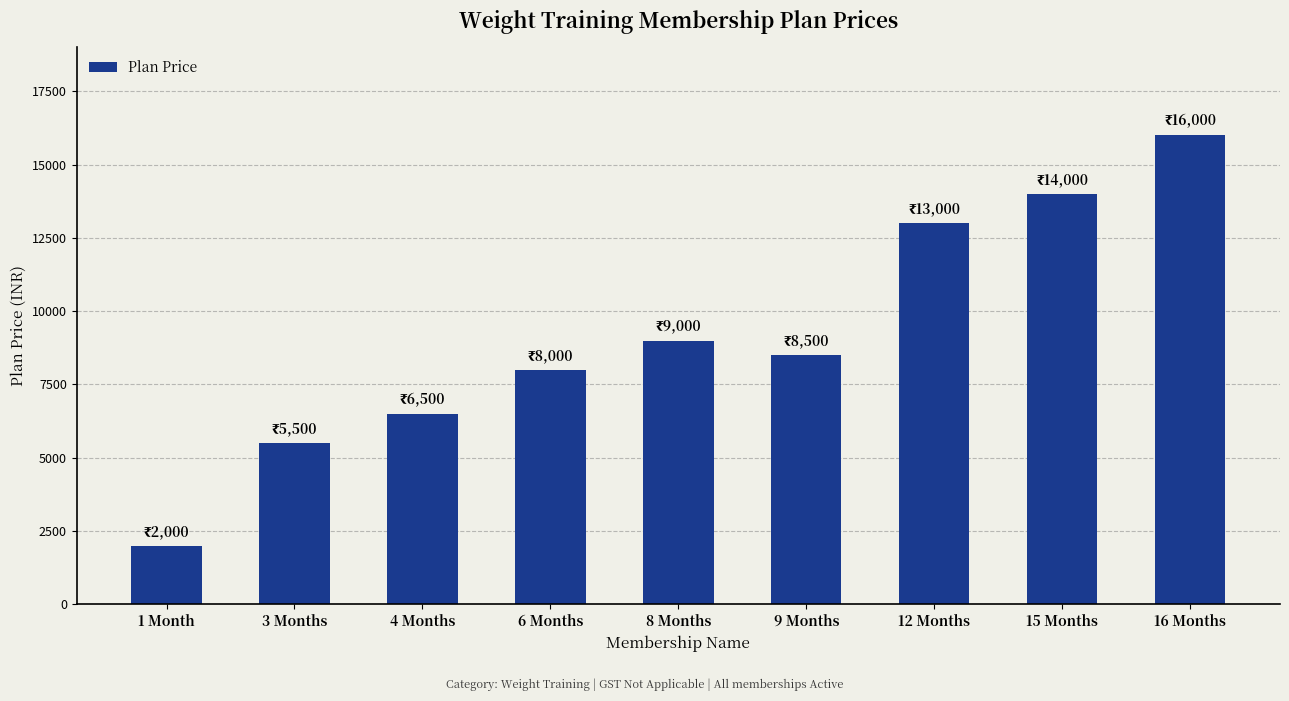

Rank the categories by value from highest to lowest.

16 Months, 15 Months, 12 Months, 8 Months, 9 Months, 6 Months, 4 Months, 3 Months, 1 Month